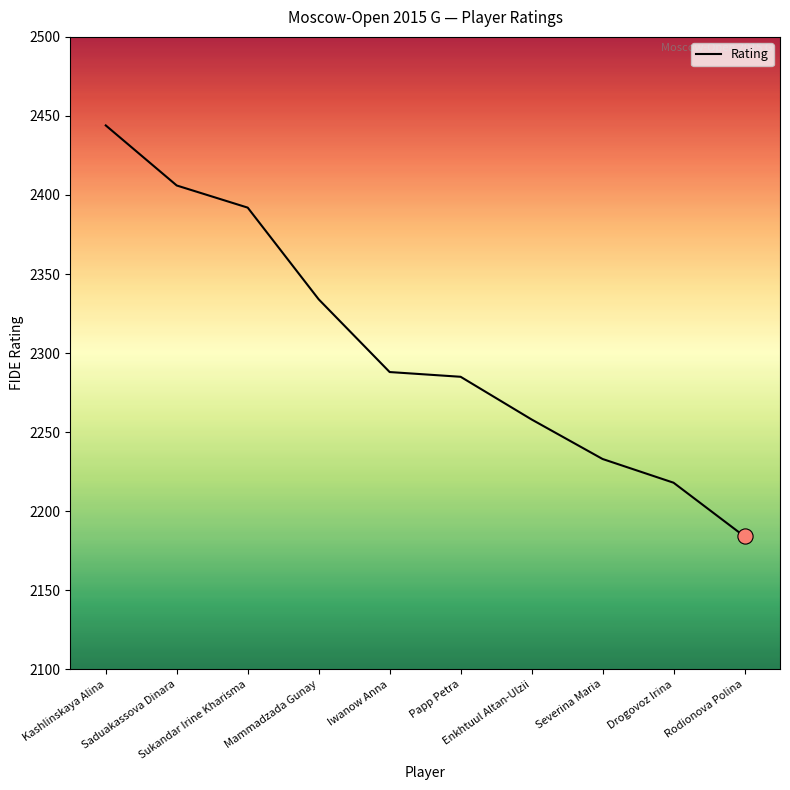

Approximately how many times larger is the value at Drogovoz Irina compared to Papp Petra?

1.0